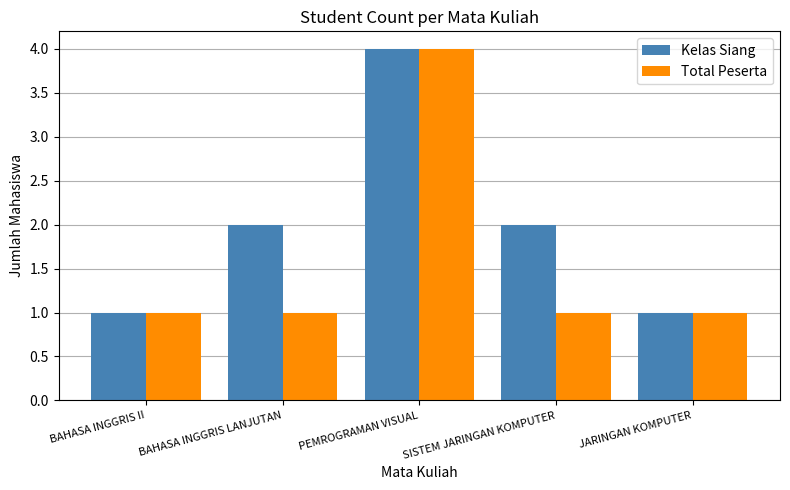

List the series in order of their overall mean, highest first.

Kelas Siang, Total Peserta